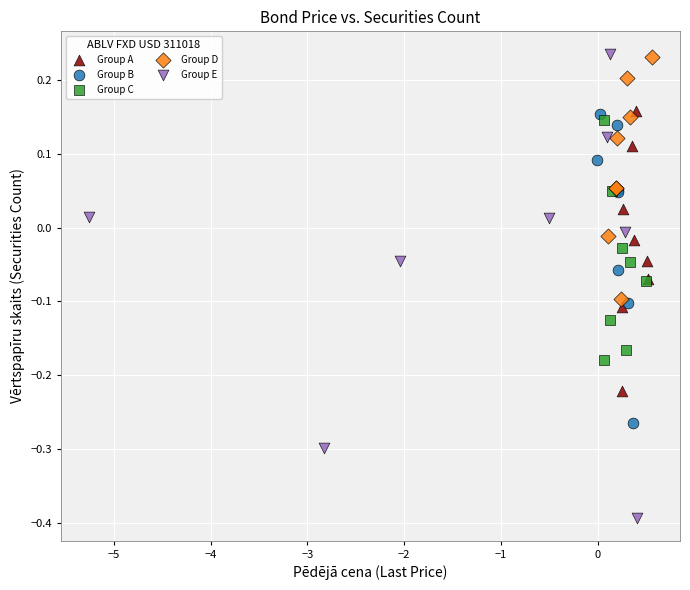

What are all the series names shown in the legend?

Group A, Group B, Group C, Group D, Group E